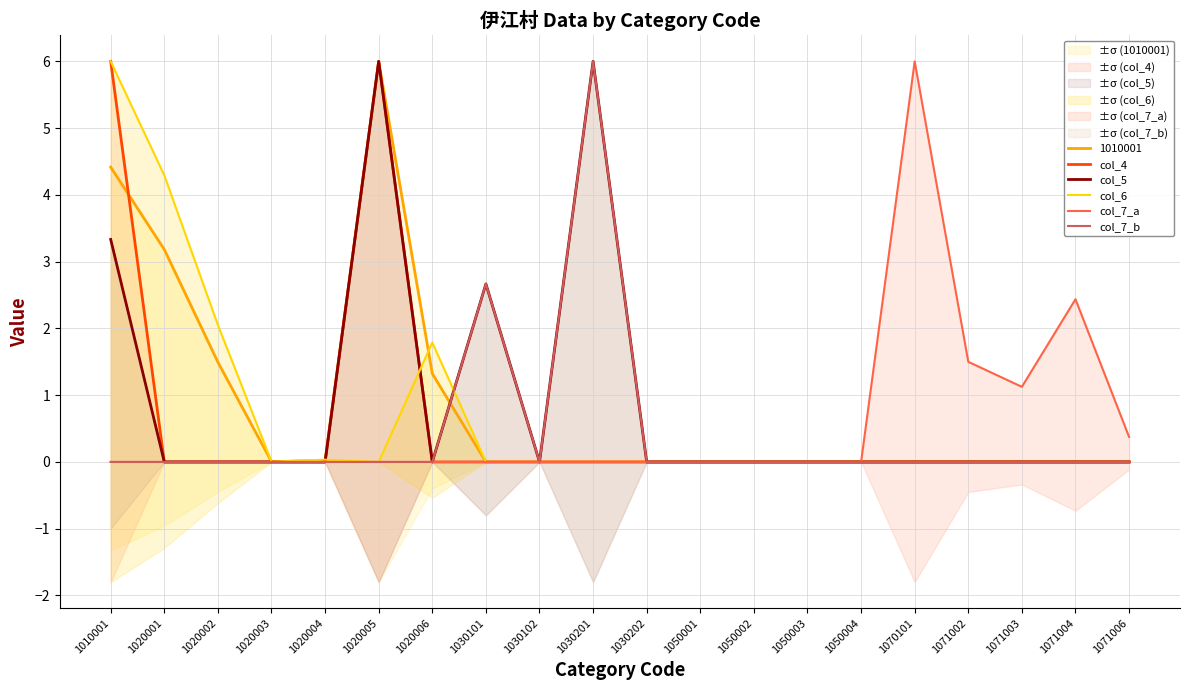

True or false: col_4 has a value of 2.7 at 1071006.

False